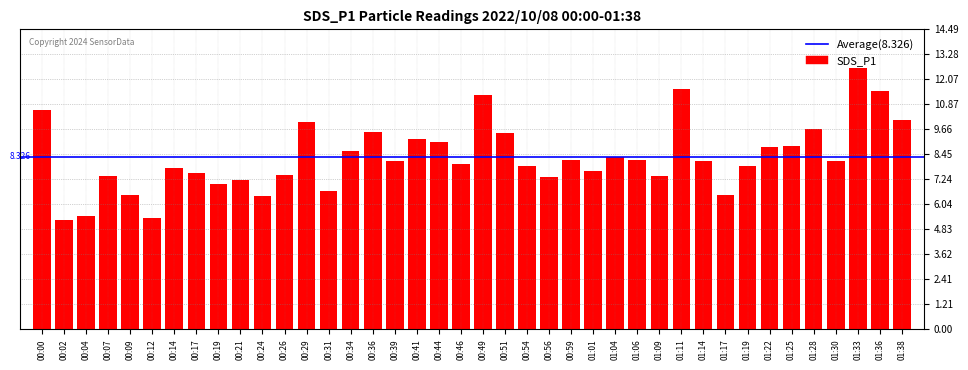

What is the average value?

8.3